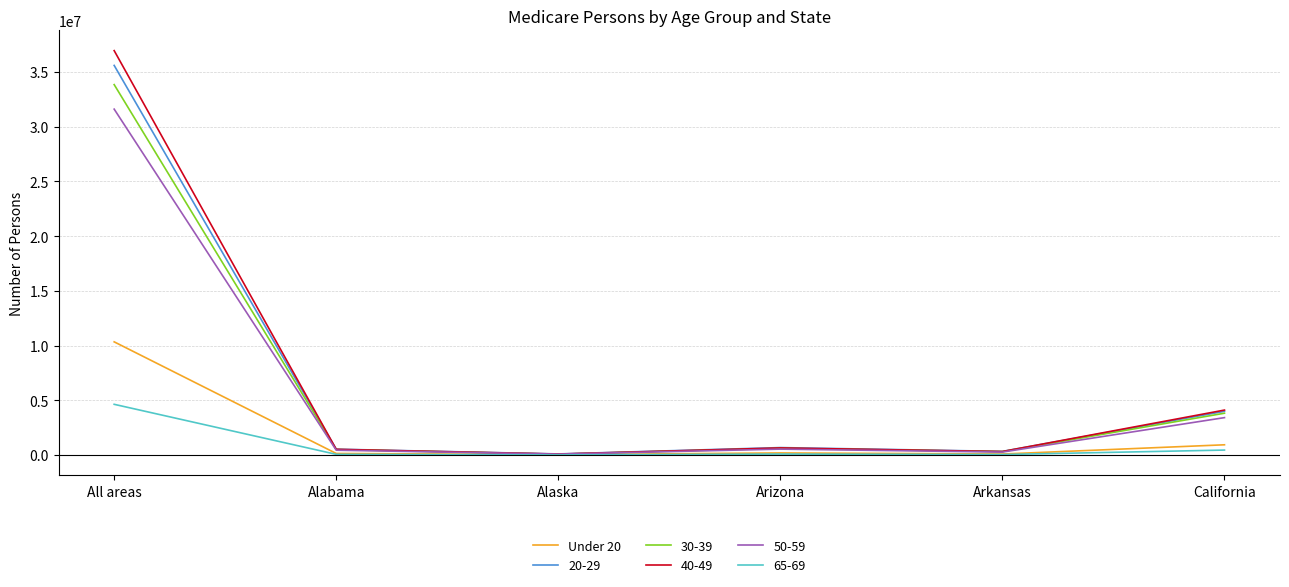

True or false: 40-49 has a value of 36952973 at All areas.

True